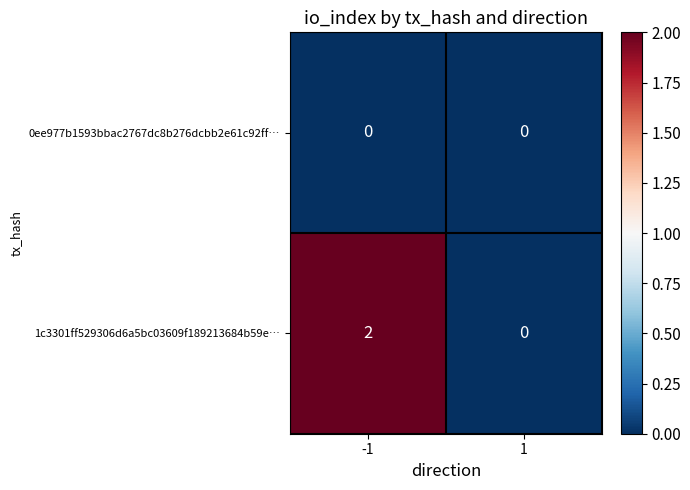

Rank the series by their average value, from lowest to highest.

0ee977b1593bbac2767dc8b276dcbb2e61c92ff…, 1c3301ff529306d6a5bc03609f189213684b59e…